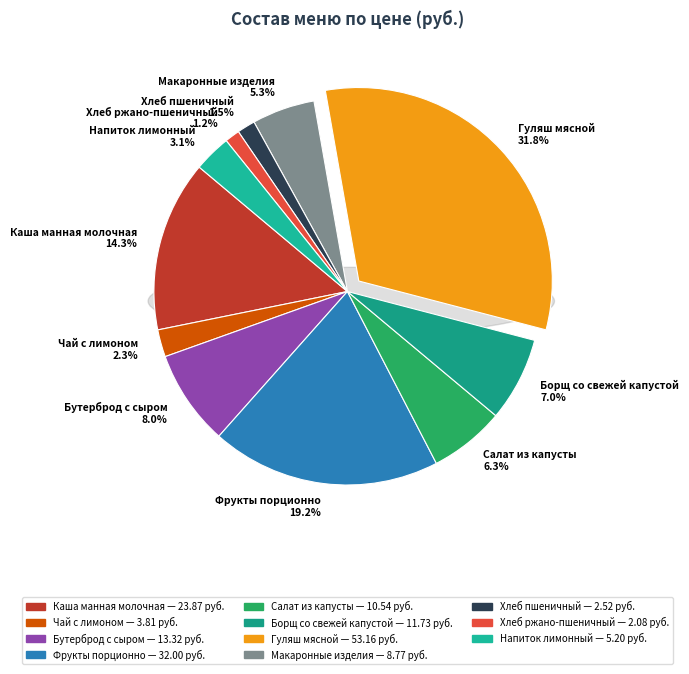

What is the ratio of the value at Каша манная молочная to the value at Хлеб ржано-пшеничный?

11.5